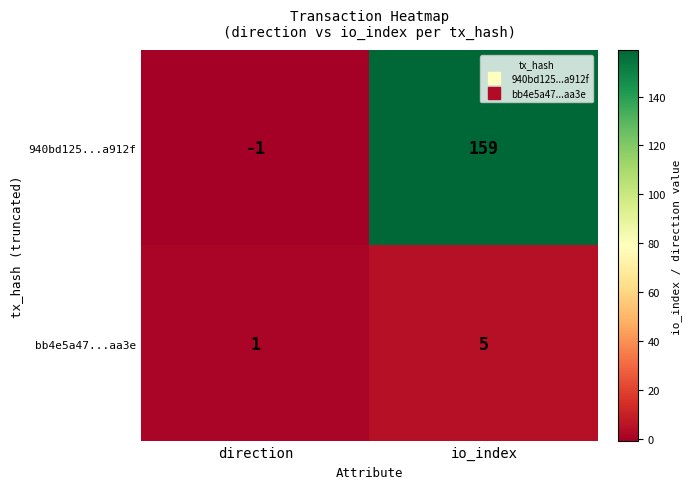

Is it true that 940bd125...a912f equals -1 at direction?

True